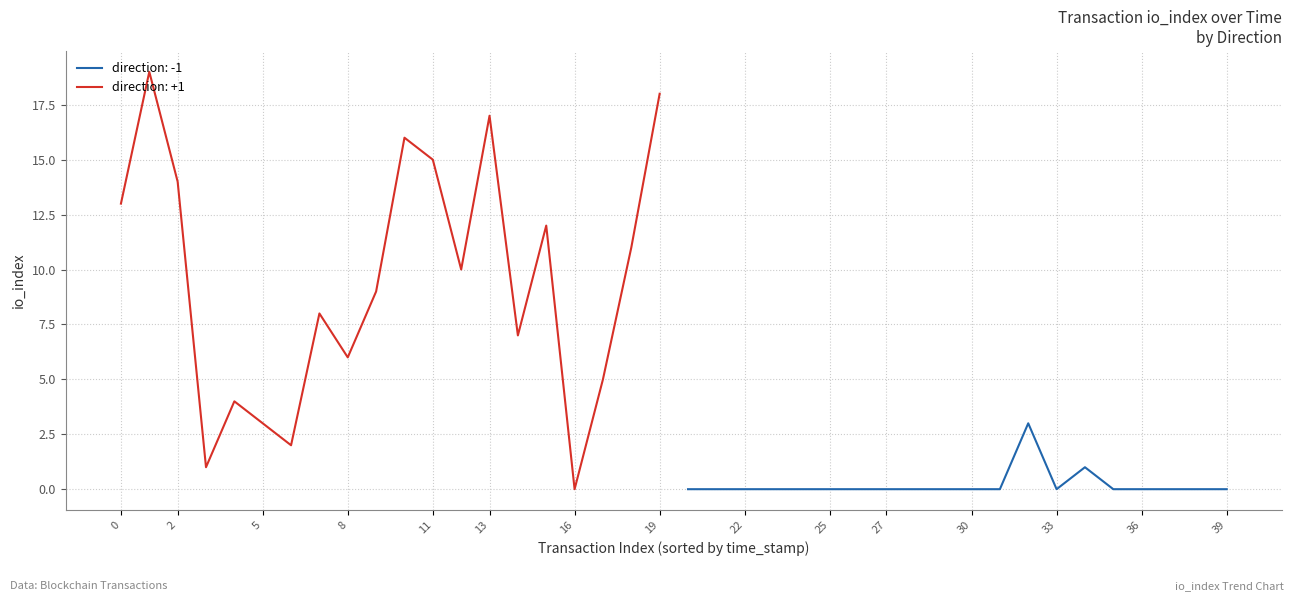

What is the maximum value for direction: -1?

3